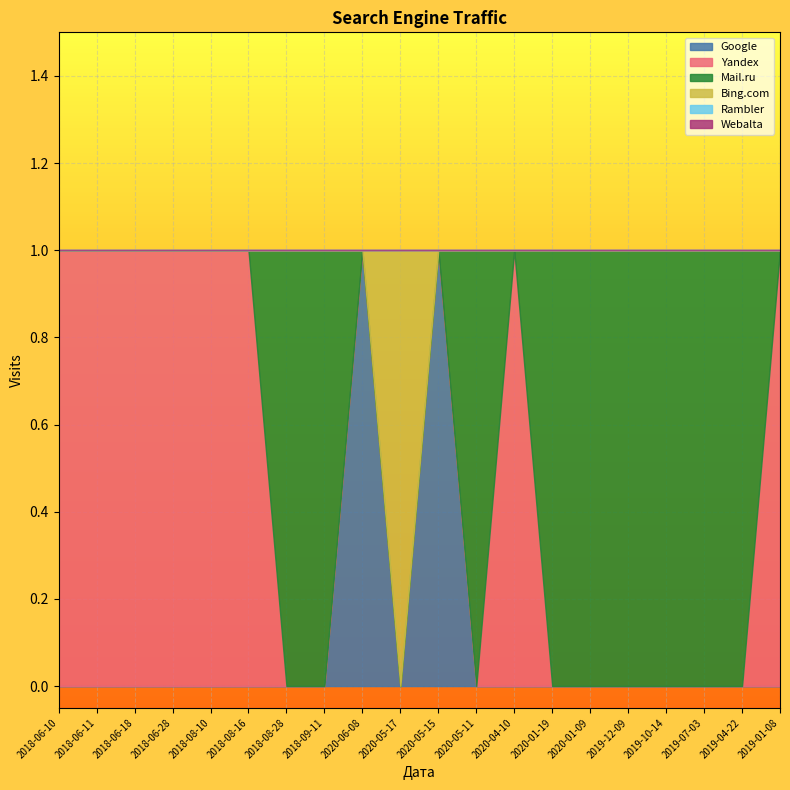

What value does the Google series have at 2020-05-15?

1